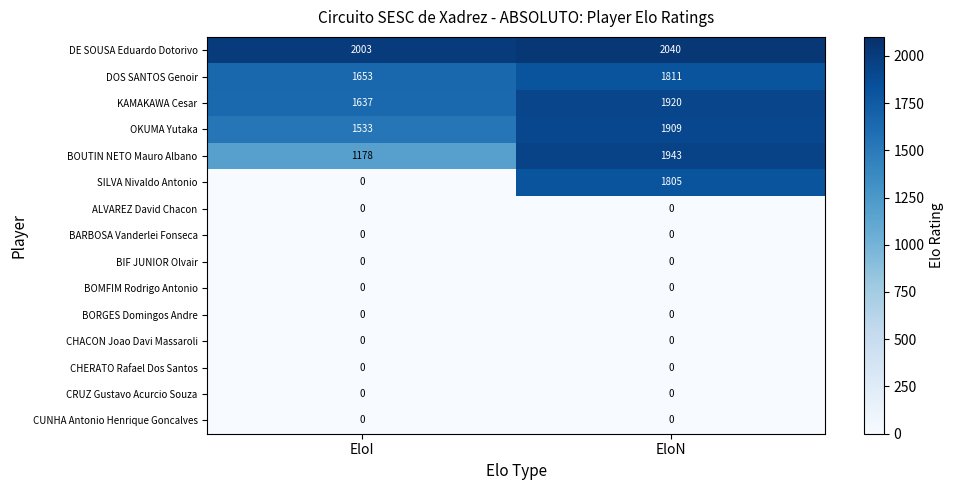

Reading left to right, extract all data points from this chart.

DE SOUSA Eduardo Dotorivo: EloI=2003	EloN=2040
DOS SANTOS Genoir: EloI=1653	EloN=1811
KAMAKAWA Cesar: EloI=1637	EloN=1920
OKUMA Yutaka: EloI=1533	EloN=1909
BOUTIN NETO Mauro Albano: EloI=1178	EloN=1943
SILVA Nivaldo Antonio: EloI=0	EloN=1805
ALVAREZ David Chacon: EloI=0	EloN=0
BARBOSA Vanderlei Fonseca: EloI=0	EloN=0
BIF JUNIOR Olvair: EloI=0	EloN=0
BOMFIM Rodrigo Antonio: EloI=0	EloN=0
BORGES Domingos Andre: EloI=0	EloN=0
CHACON Joao Davi Massaroli: EloI=0	EloN=0
CHERATO Rafael Dos Santos: EloI=0	EloN=0
CRUZ Gustavo Acurcio Souza: EloI=0	EloN=0
CUNHA Antonio Henrique Goncalves: EloI=0	EloN=0